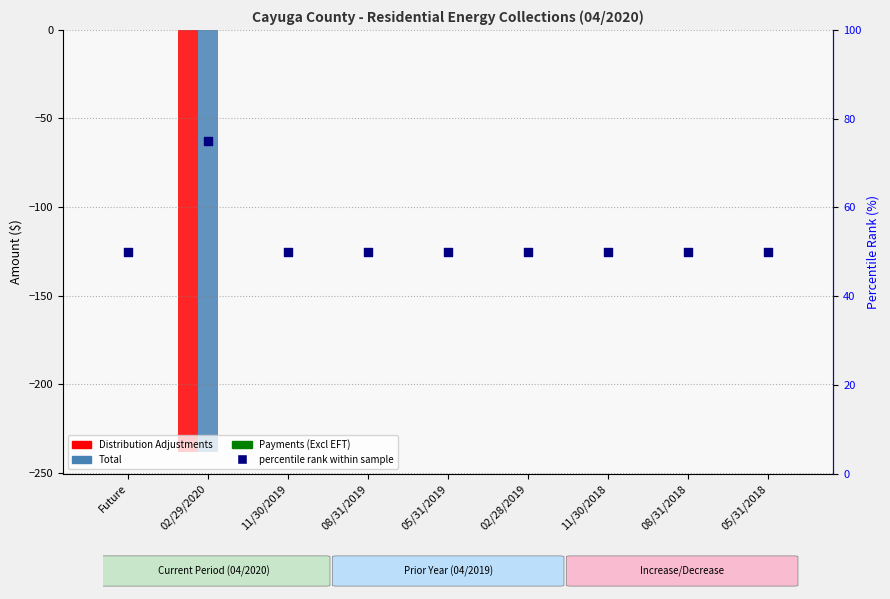

Which series has the widest spread of Y values?

Distribution Adjustments